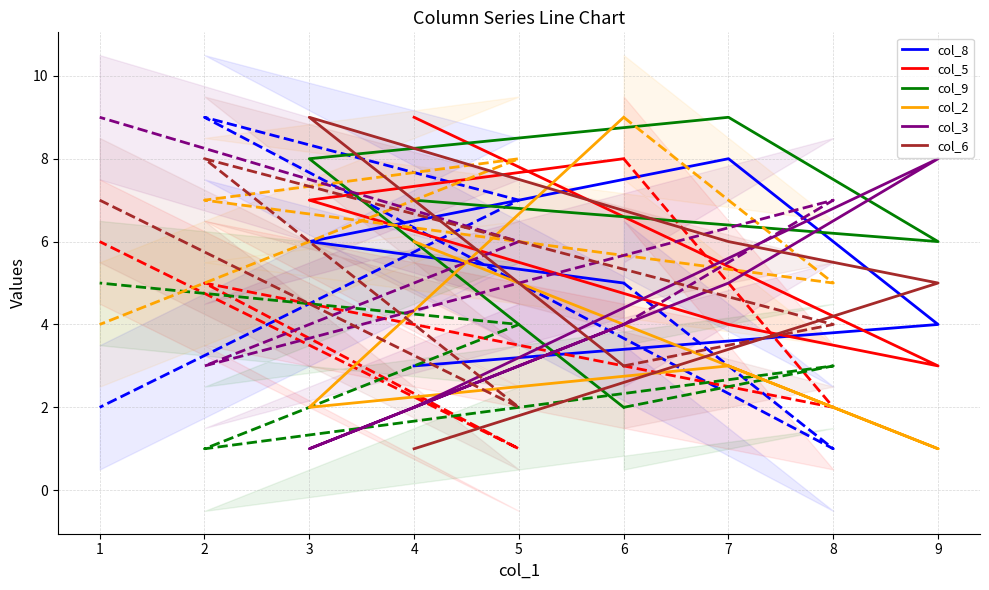

Reading right to left, extract all data points from this chart.

col_8: 6=5	3=6	7=8	9=4	4=3
col_5: 6=8	3=7	7=4	9=3	4=9
col_9: 6=2	3=8	7=9	9=6	4=7
col_2: 6=9	3=2	7=3	9=1	4=6
col_3: 6=4	3=1	7=5	9=8	4=2
col_6: 6=3	3=9	7=6	9=5	4=1